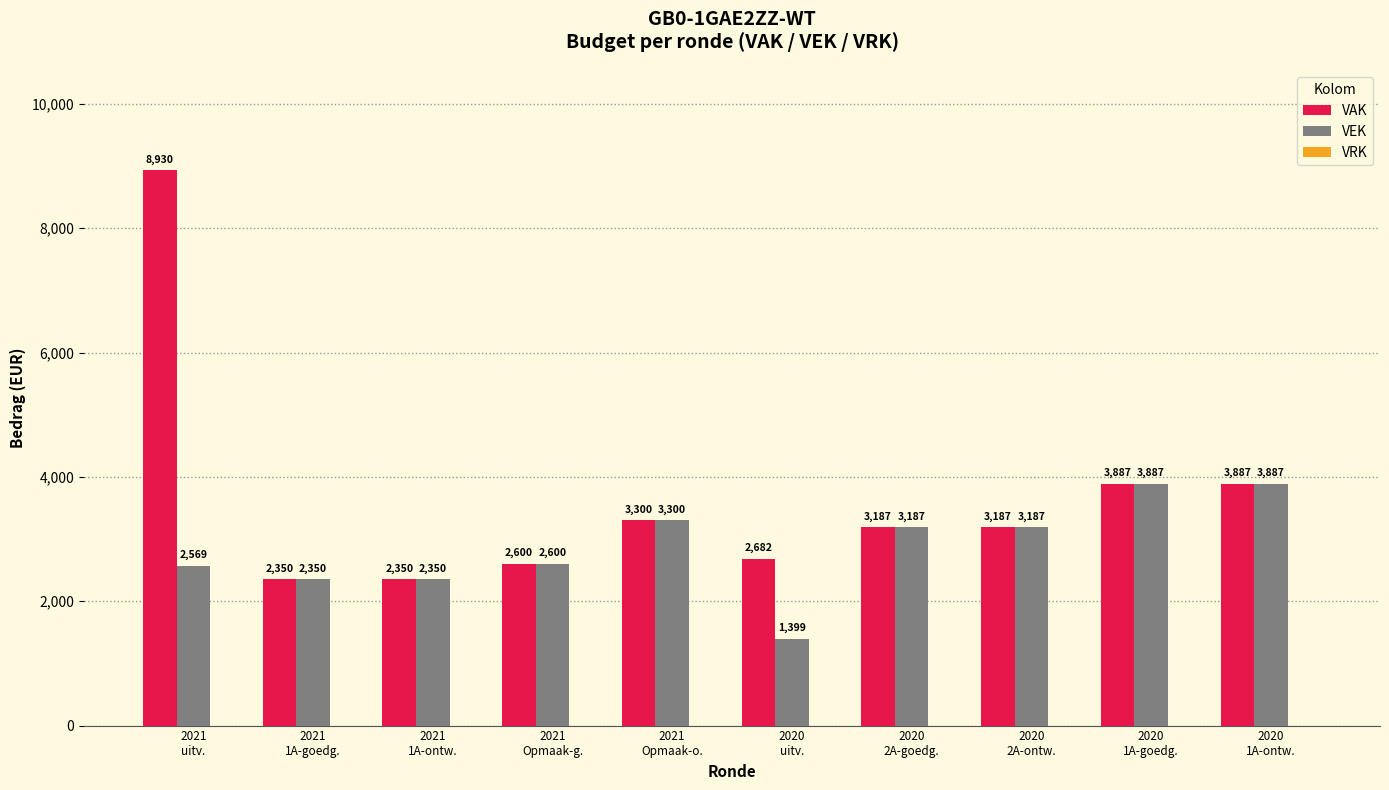

What is the value of the VEK bar at the 6th from the left?

1399